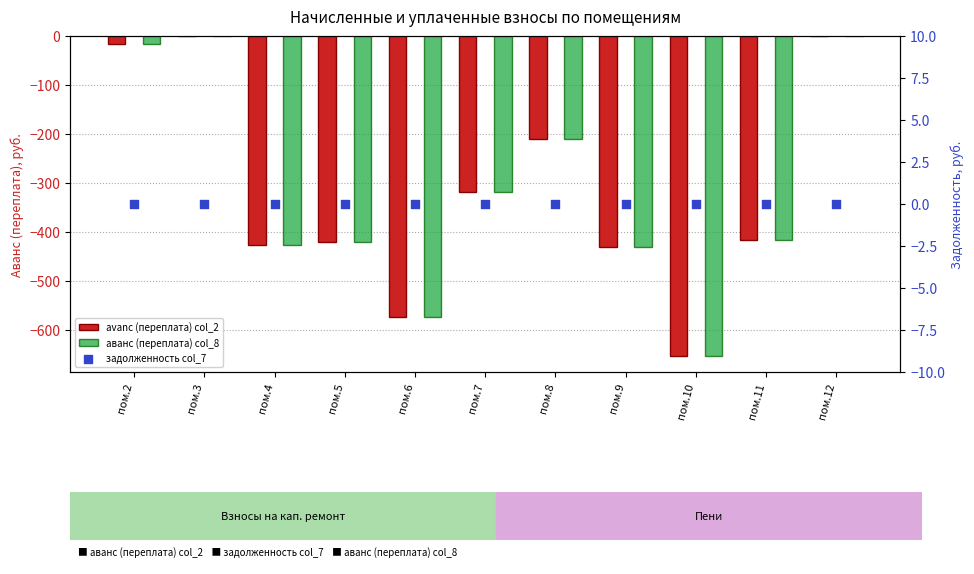

Is the value of задолженность col_7 at пом.3 greater than the value of avanс (переплата) col_2 at пом.9?

Yes